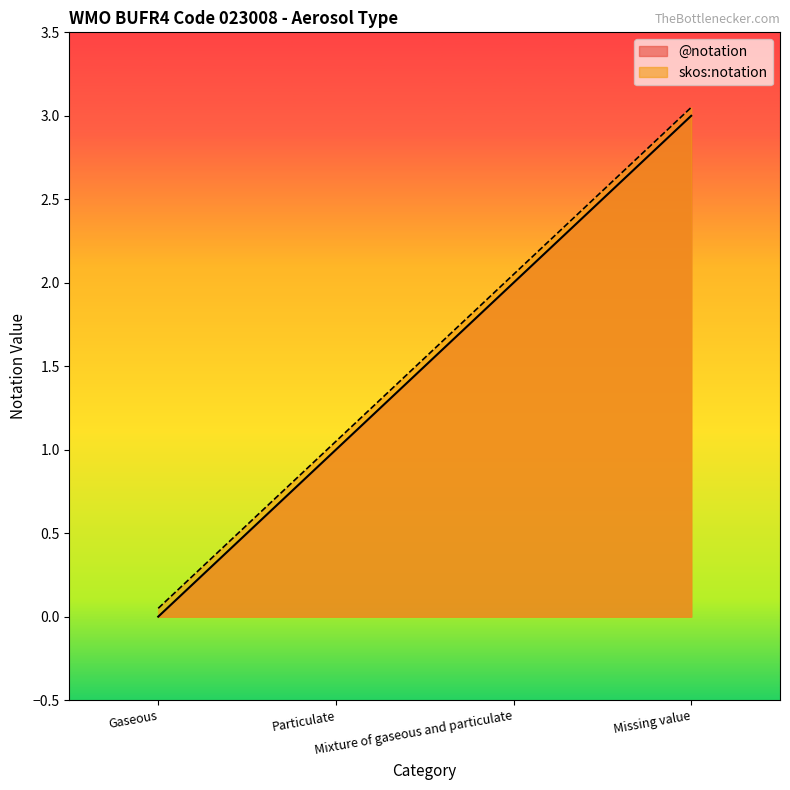

What is the label of the 2nd point from the right?

Mixture of gaseous and particulate